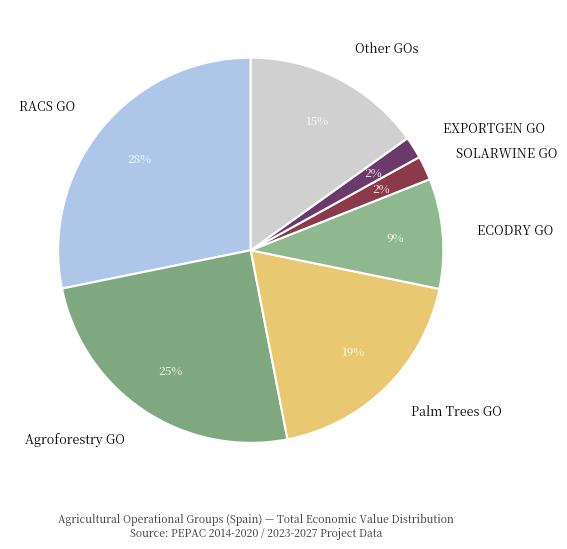

To the nearest percent, what portion does Palm Trees GO represent?

19%